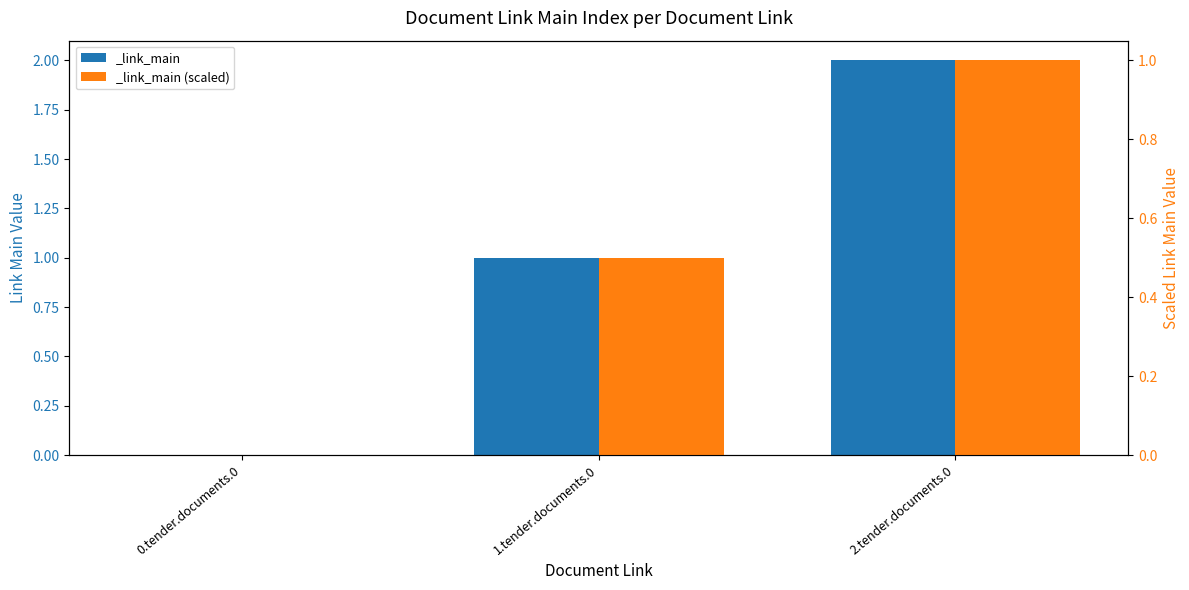

Between 2.tender.documents.0 and 0.tender.documents.0, which is larger?

2.tender.documents.0